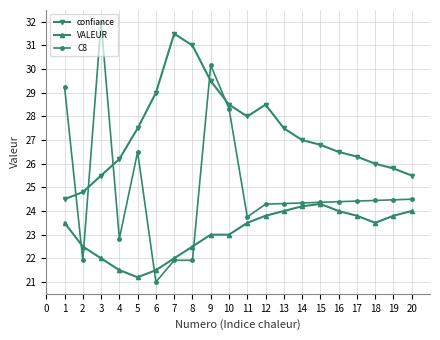

The value of C8 at 12 is 24.3. True or false?

True